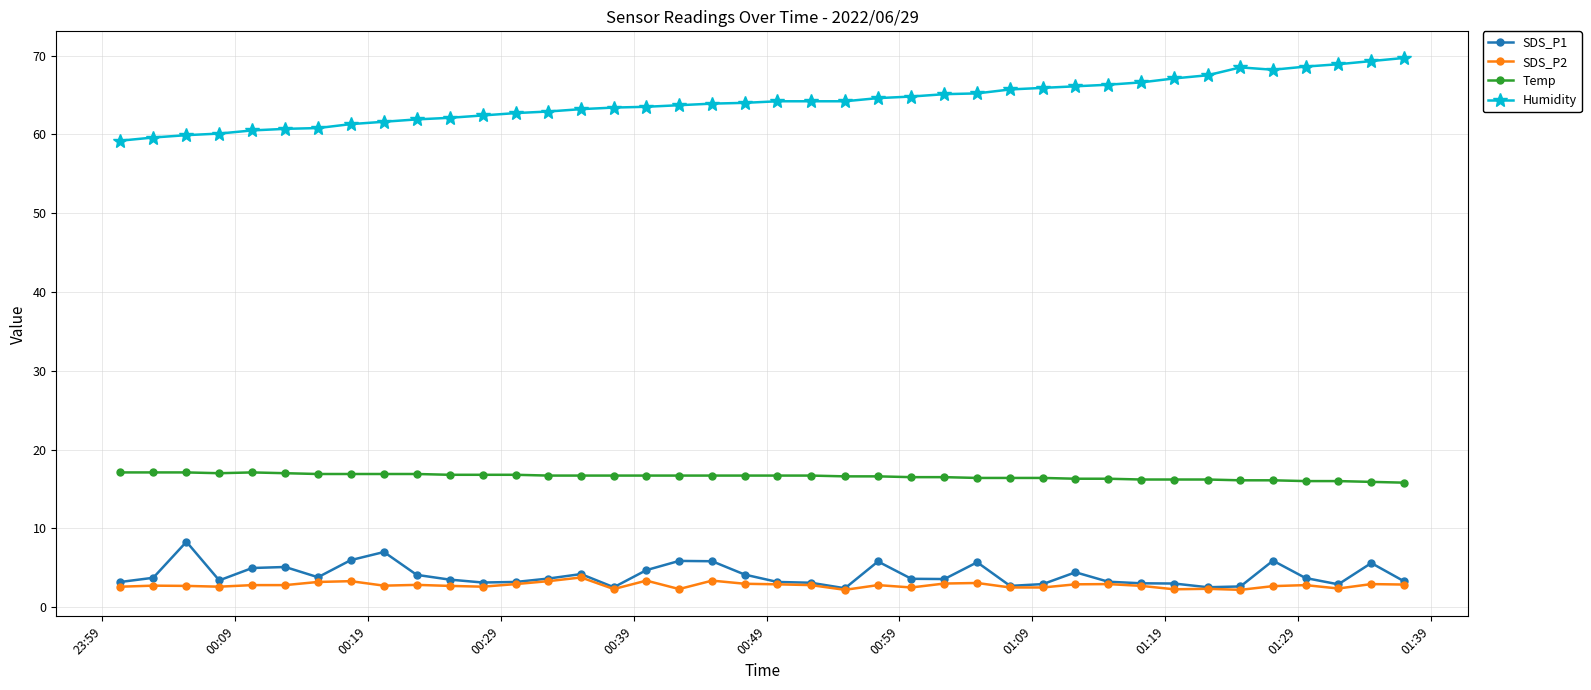

True or false: Temp and Humidity intersect in this chart.

False